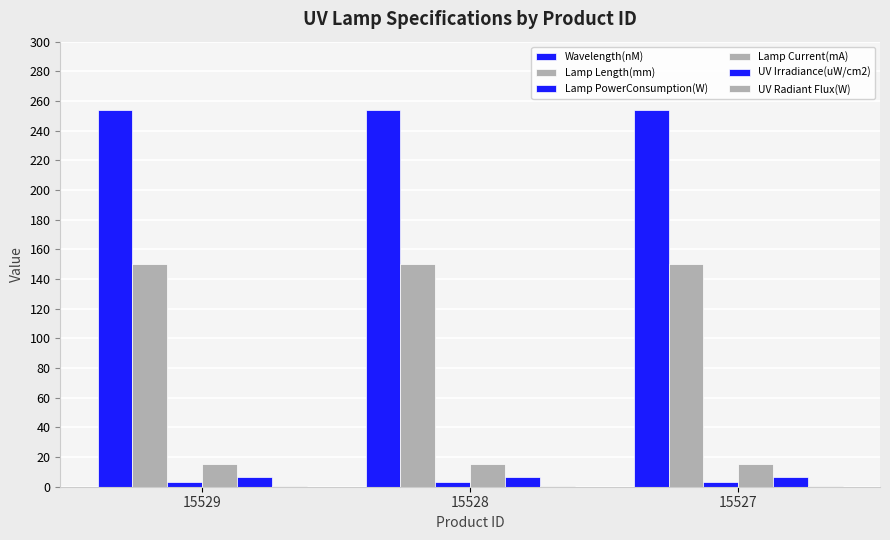

Between 15529 and 15528, which series saw the biggest shift?

Wavelength(nM)